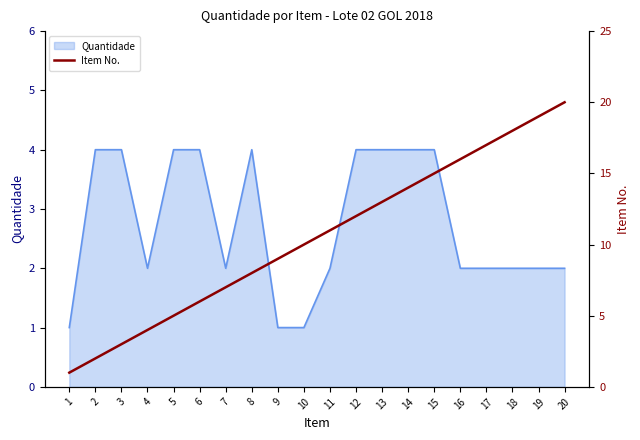

What is the difference between the second highest and second lowest values?

17